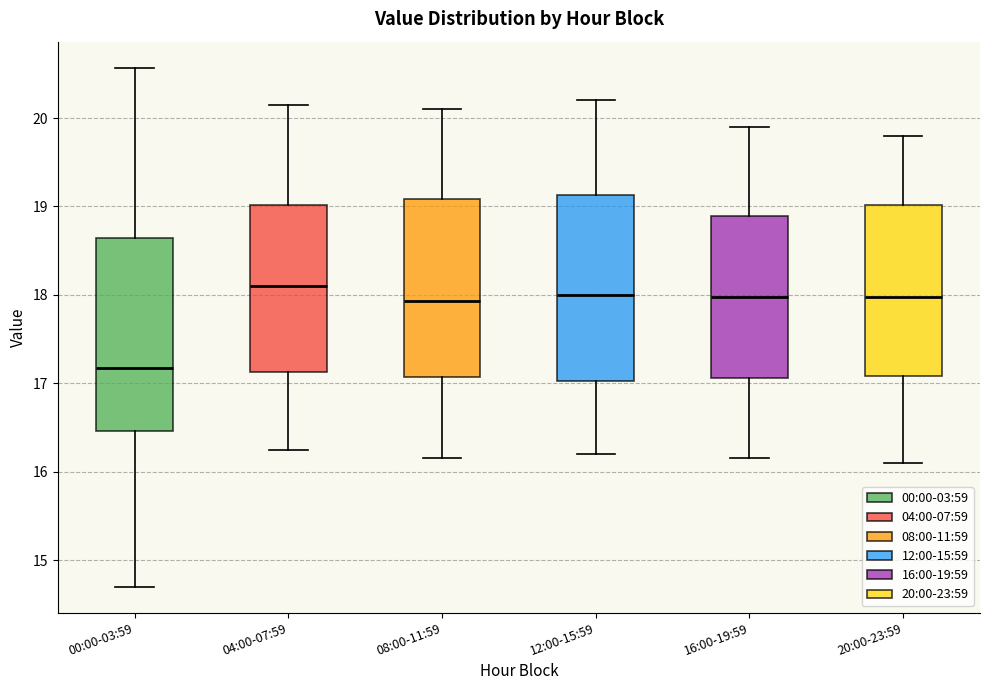

Reading left to right, read every box against the y-axis: the position of its median line, the range the box covers, and the ends of its whiskers. The values are not printed on the chart, so give them approximately, as read against the axis.

00:00-03:59: median 17.2, box 16.5 to 18.6, whiskers 14.7 to 20.6
04:00-07:59: median 18.1, box 17.1 to 19.0, whiskers 16.3 to 20.2
08:00-11:59: median 17.9, box 17.1 to 19.1, whiskers 16.2 to 20.1
12:00-15:59: median 18.0, box 17.0 to 19.1, whiskers 16.2 to 20.2
16:00-19:59: median 18.0, box 17.1 to 18.9, whiskers 16.2 to 19.9
20:00-23:59: median 18.0, box 17.1 to 19.0, whiskers 16.1 to 19.8